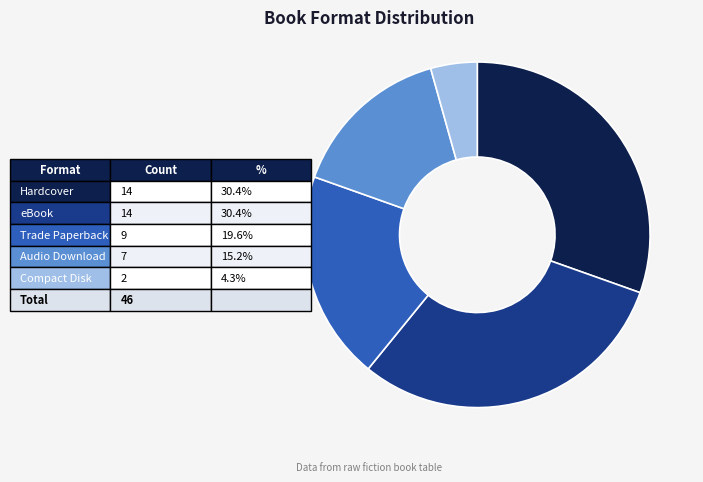

Does any single category account for the majority?

No